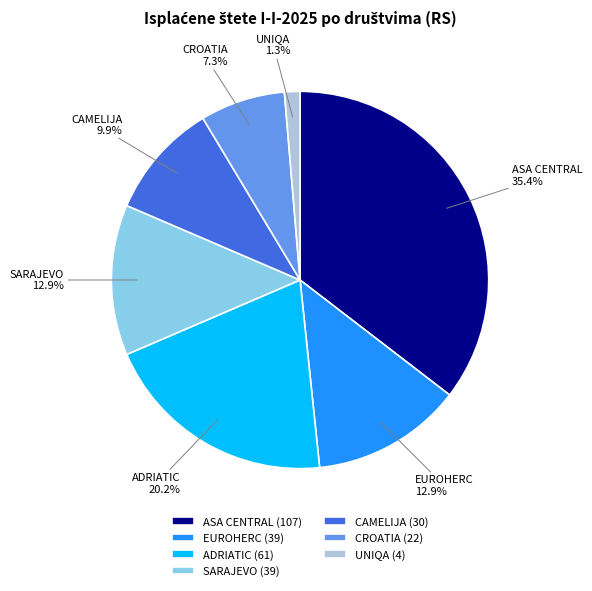

Is it true that ADRIATIC is 14% of the pie?

False